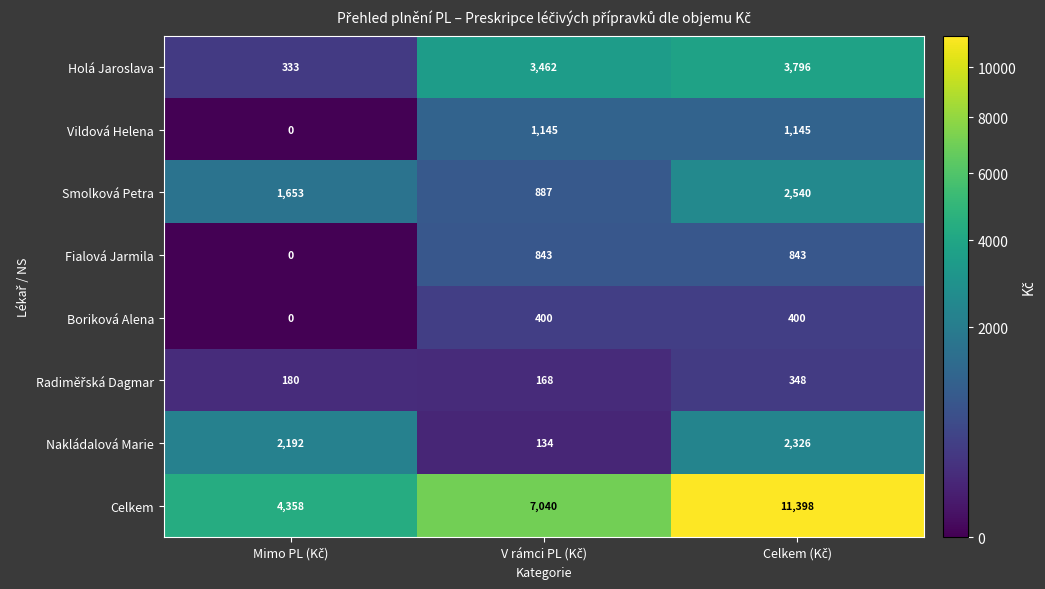

What is the sum of all Celkem values?

22796